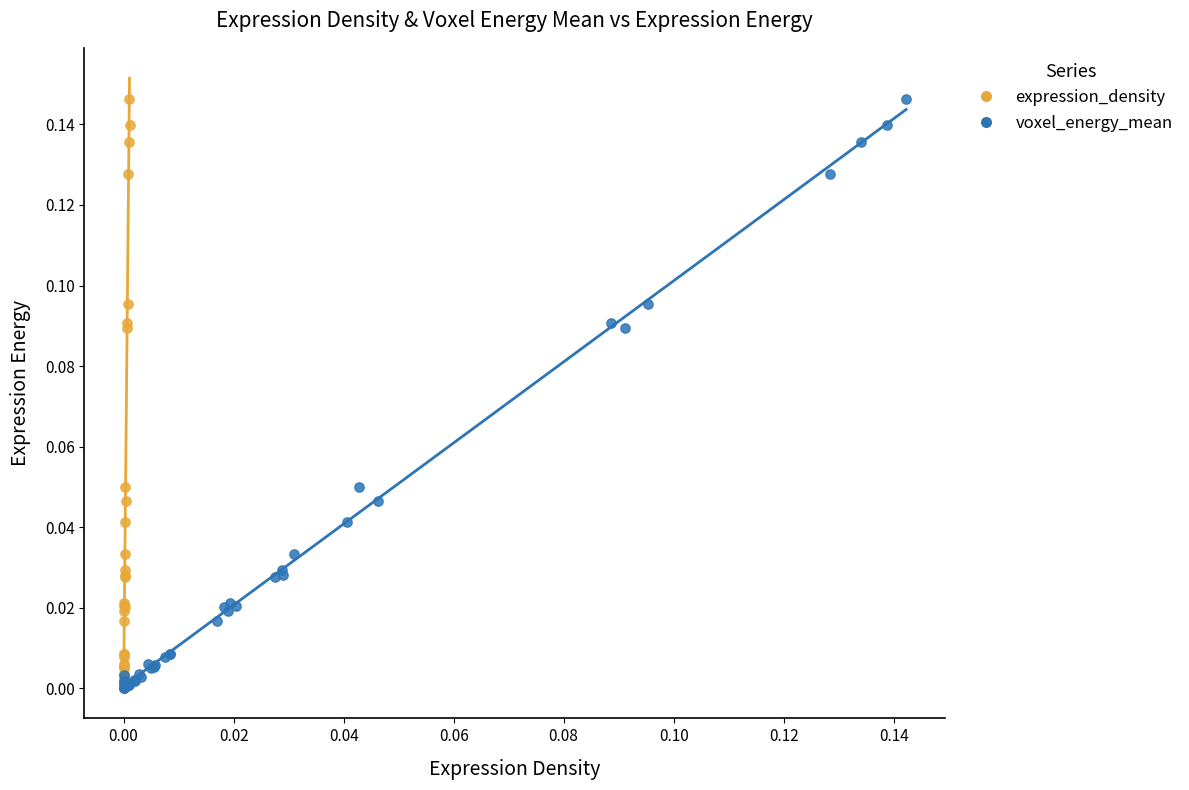

What are all the series names shown in the legend?

expression_density, voxel_energy_mean